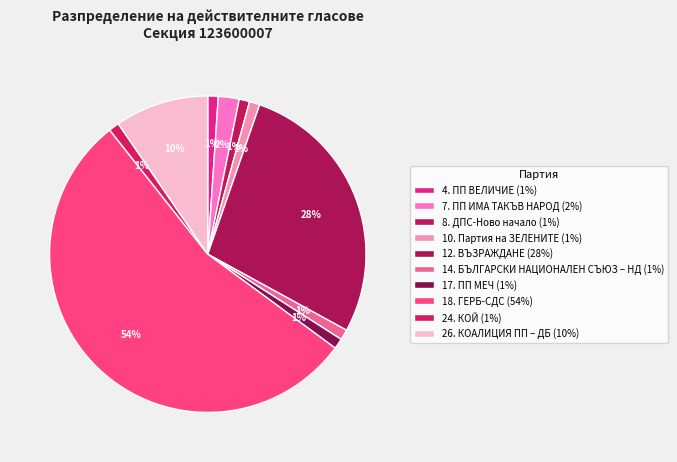

Does 18. ГЕРБ-СДС account for over 50% of the chart?

Yes